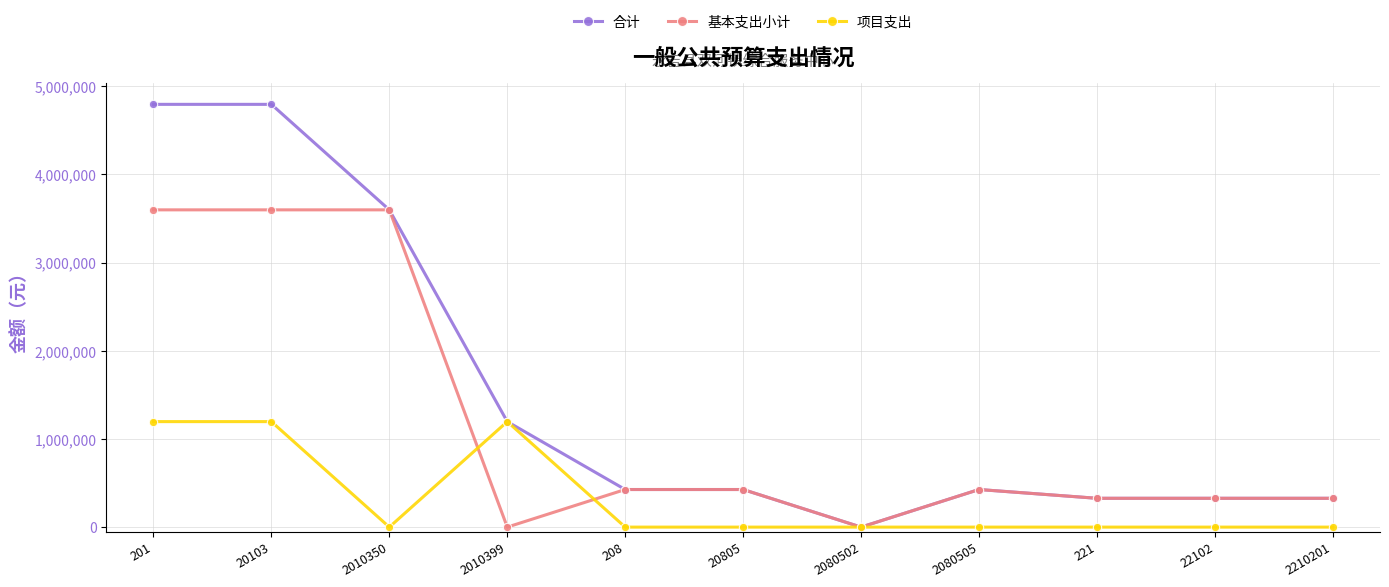

The value of 合计 at 221 is 326819.3. True or false?

True